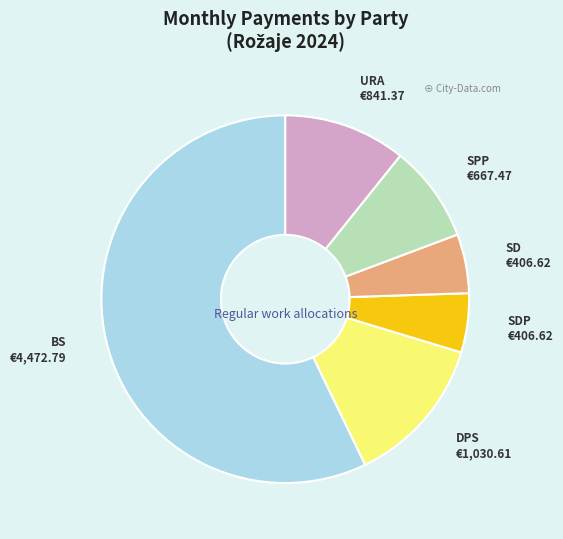

How many slices are in this pie chart?

6